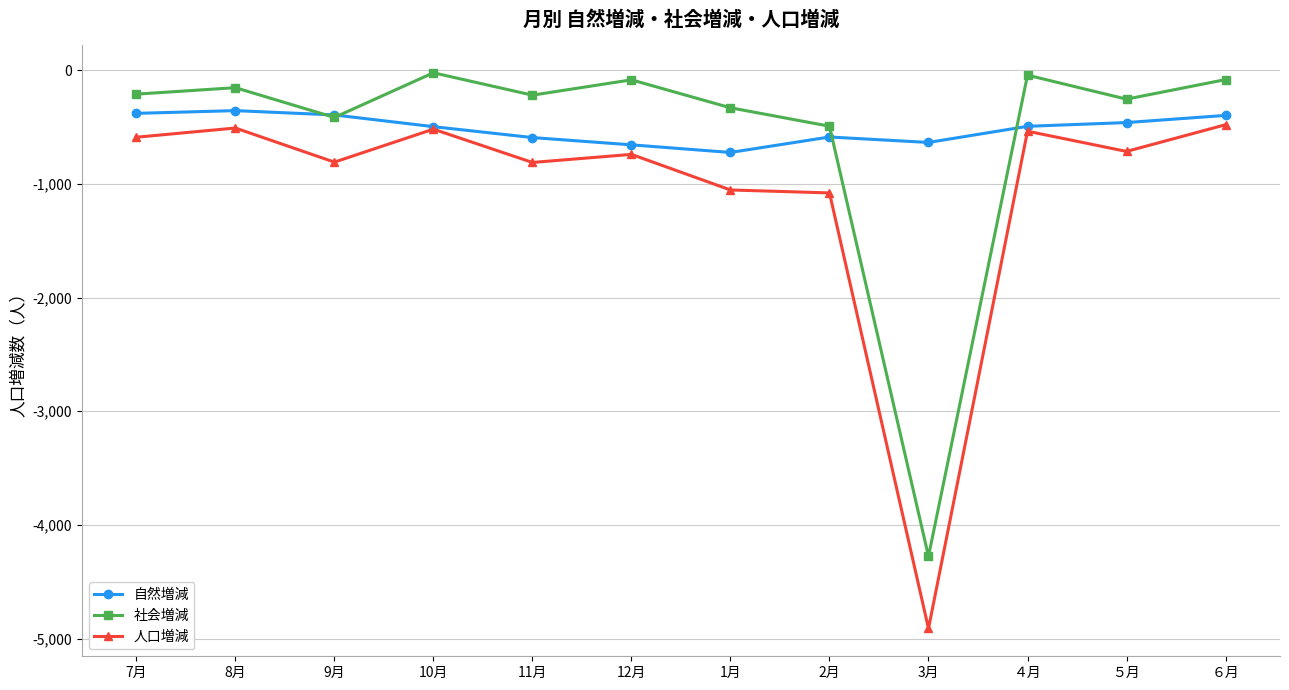

Which category has the lowest value across all series?

3月